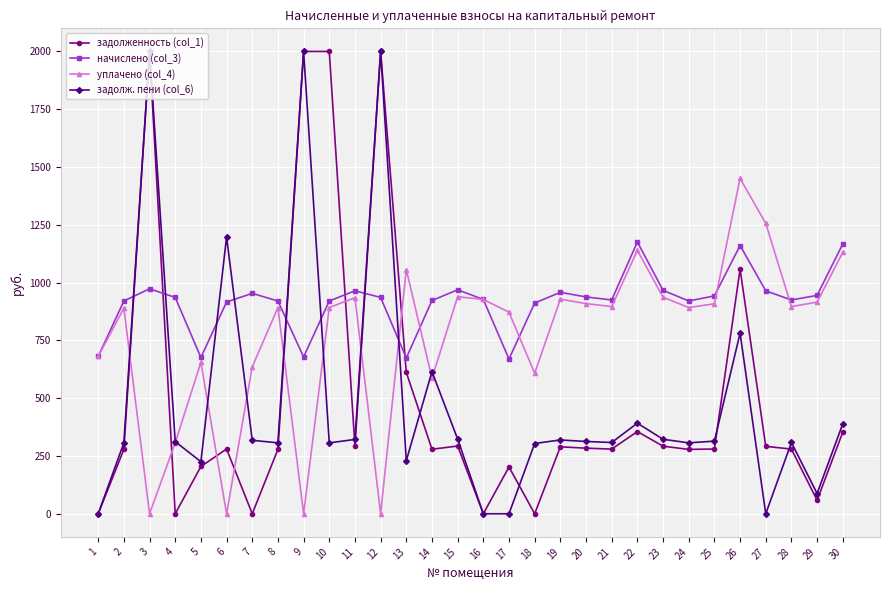

What is the total value across all series at 1?

1360.9